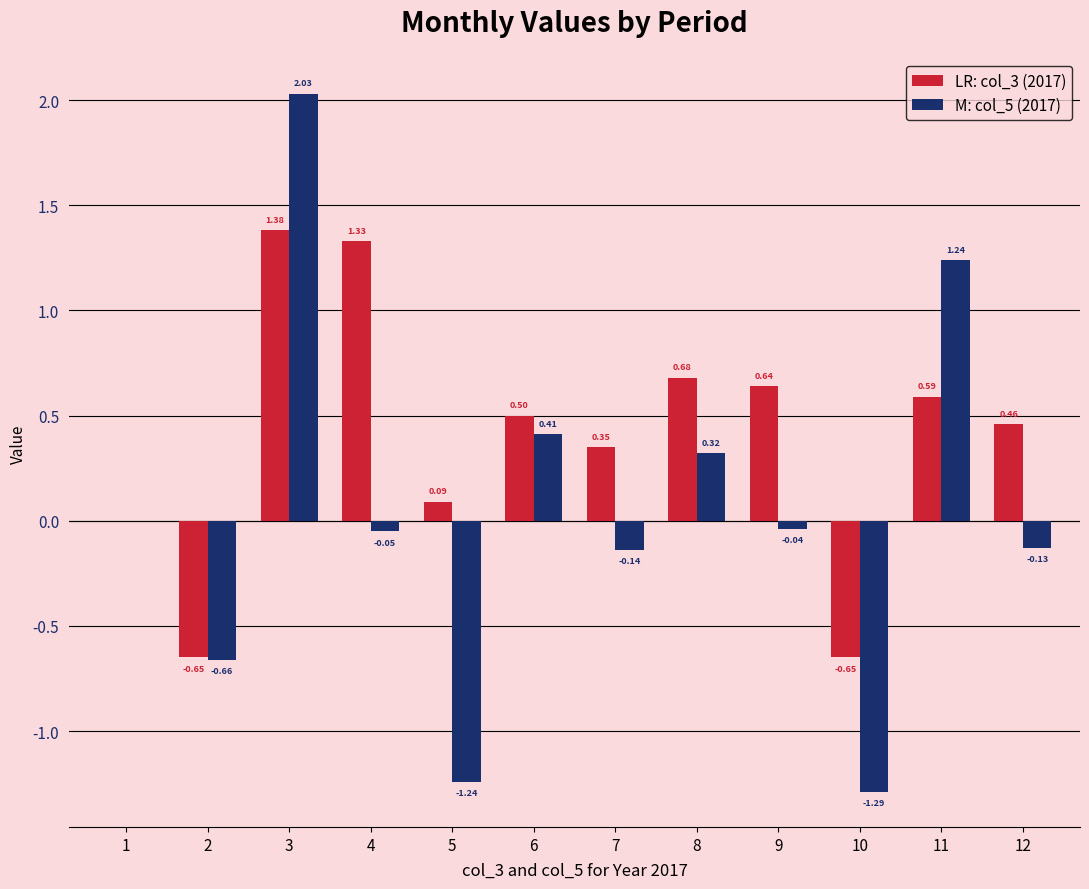

What is the total value across all series at 8?

1.0